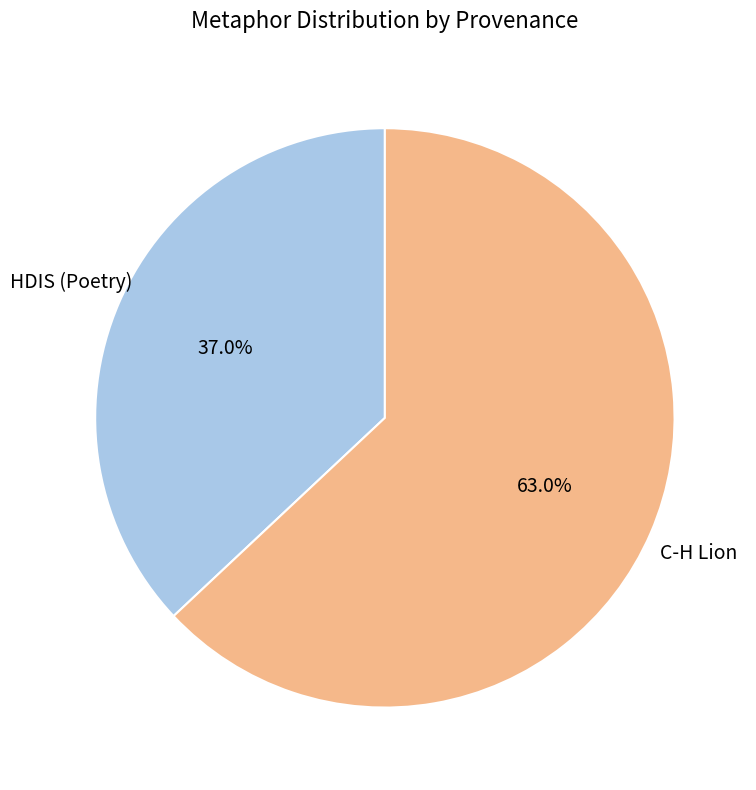

Is there a majority slice in this chart?

Yes